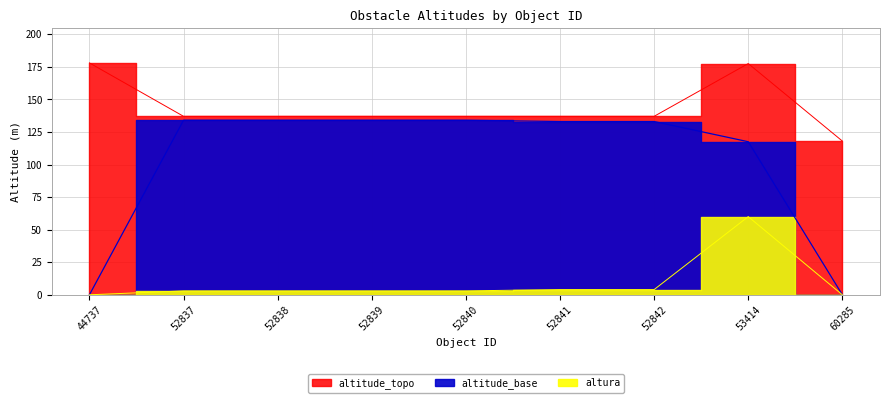

Rank the series at 52840 from highest to lowest value.

altitude_topo, altitude_base, altura